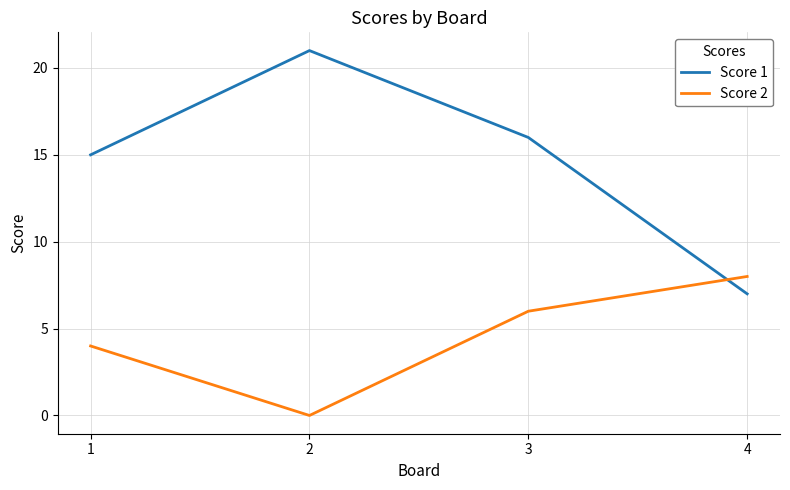

How many values in Score 2 are above zero?

3